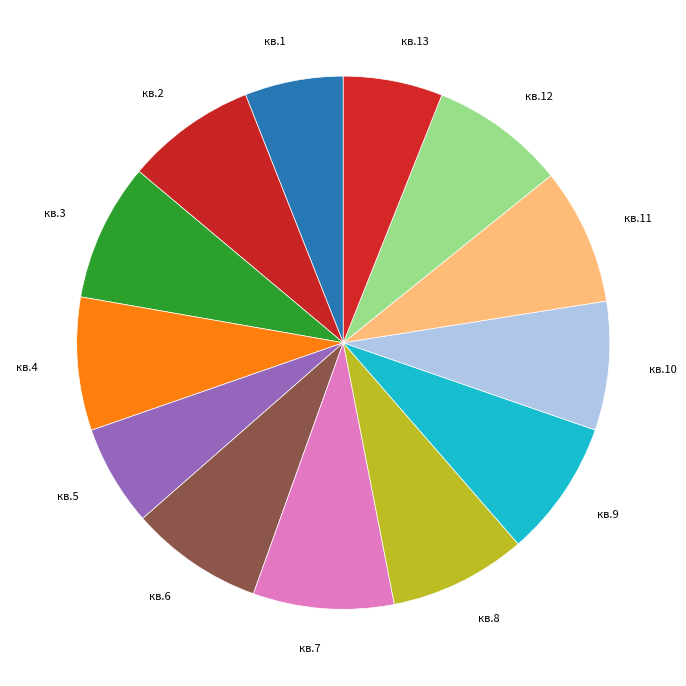

How many slices are in this pie chart?

13